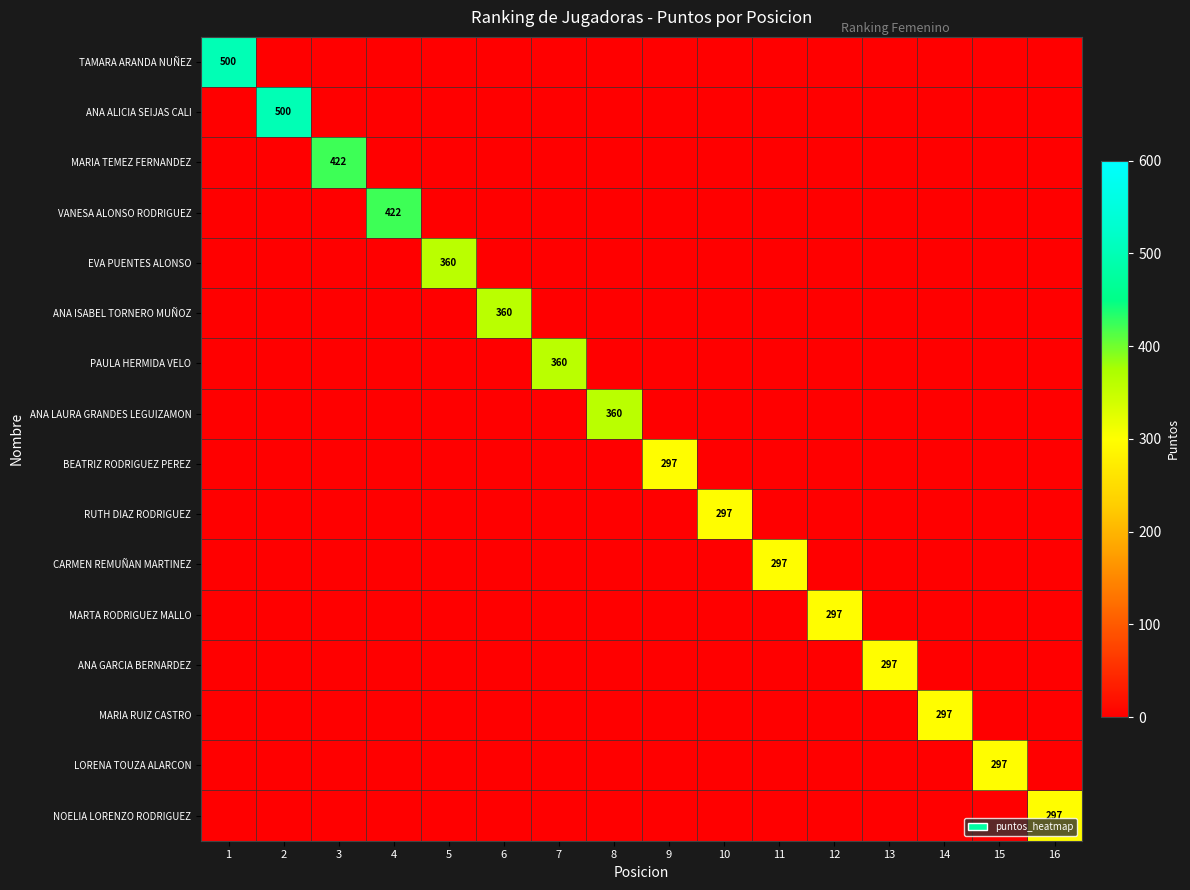

True or false: LORENA TOUZA ALARCON has a value of 297 at 15.

True